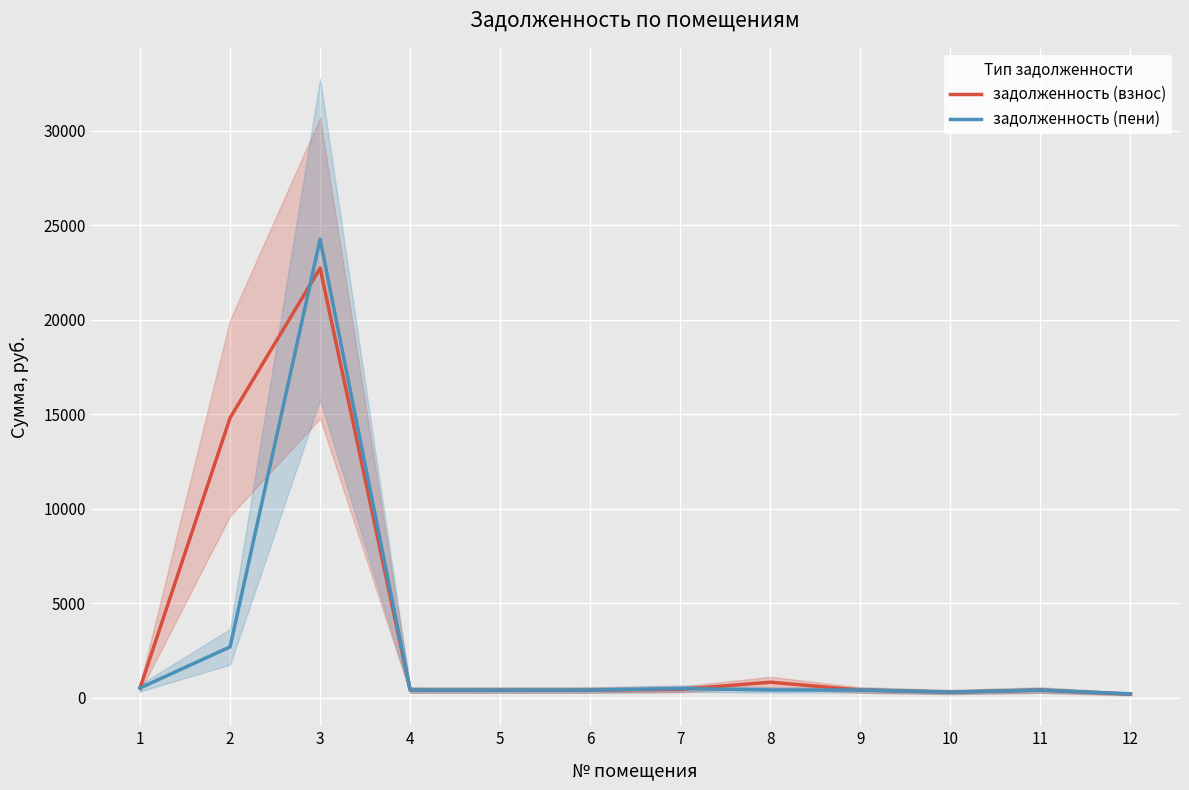

Which series has the largest range (max minus min)?

задолженность (пени)